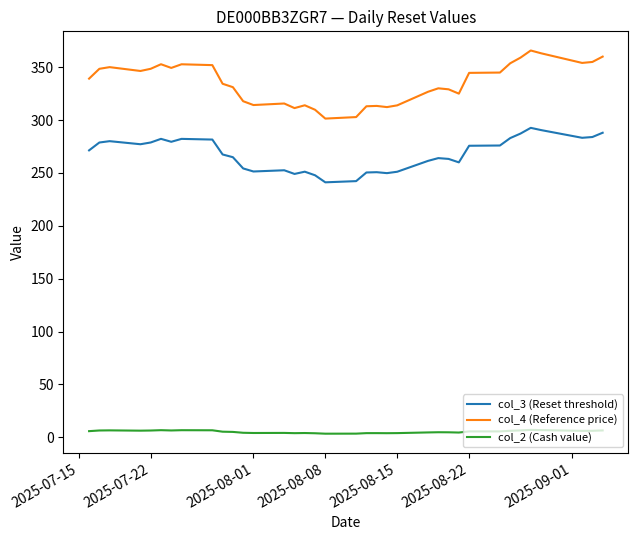

Which series has the largest range (max minus min)?

col_4 (Reference price)